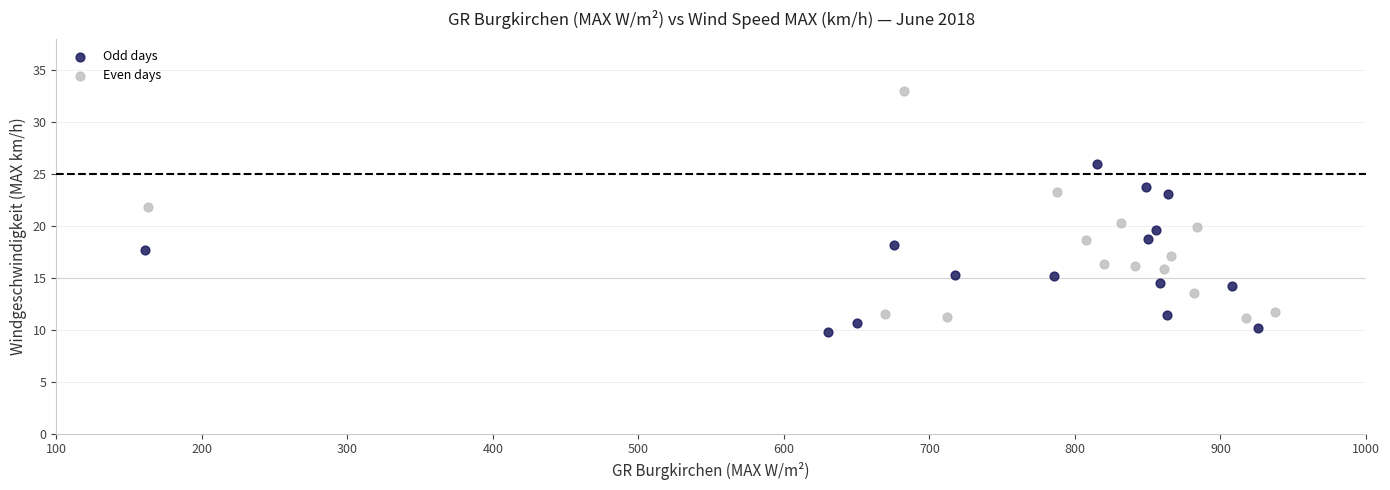

Which series reaches the maximum Y coordinate?

Even days